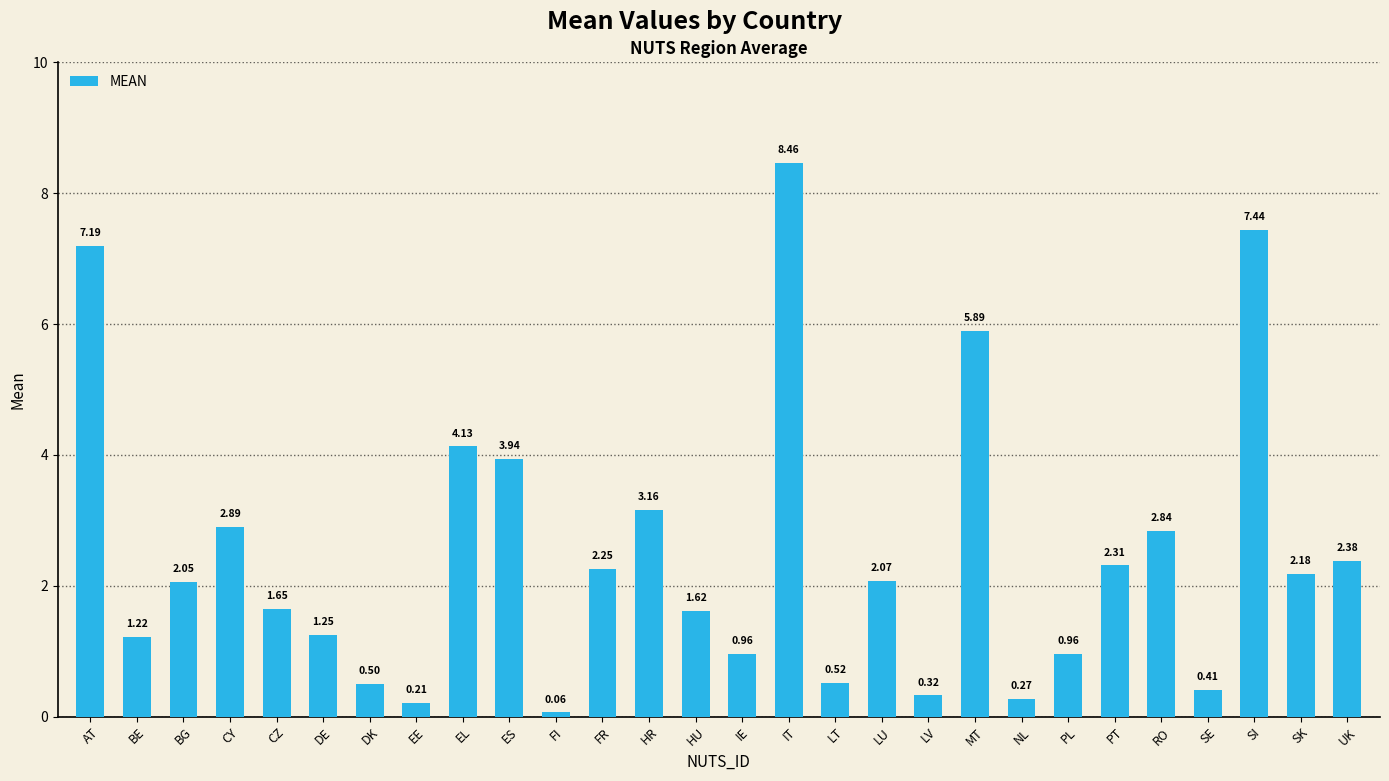

What is the greatest value displayed?

8.5